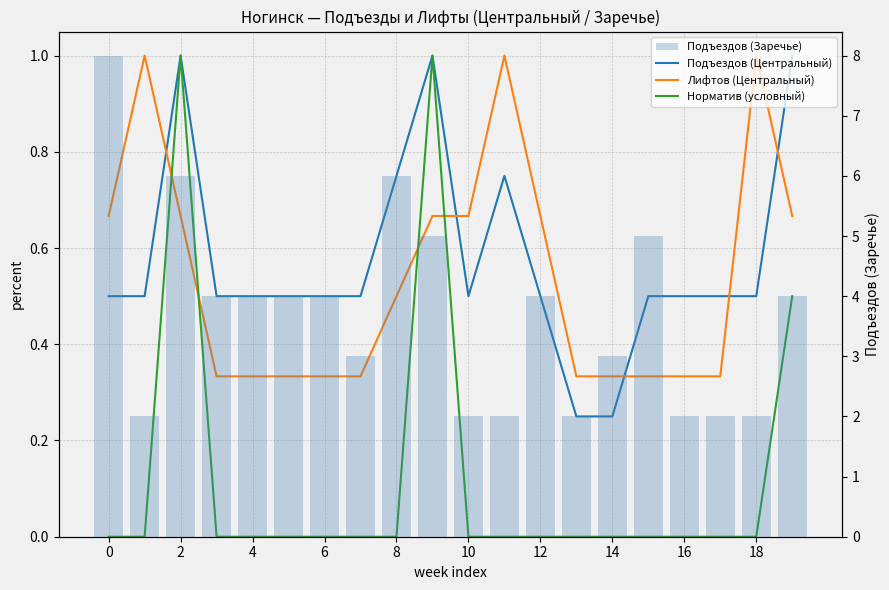

At 4, list the series in order from smallest to largest.

Норматив (условный), Лифтов (Центральный), Подъездов (Центральный), Подъездов (Заречье)